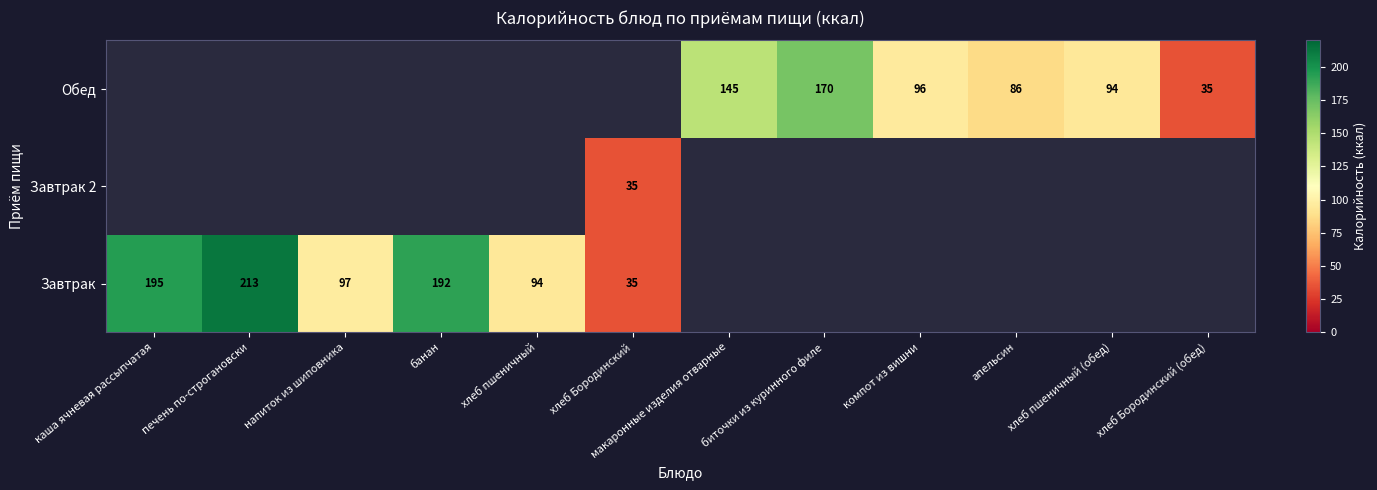

The Обед series shows 145 at макаронные изделия отварные. True or false?

True